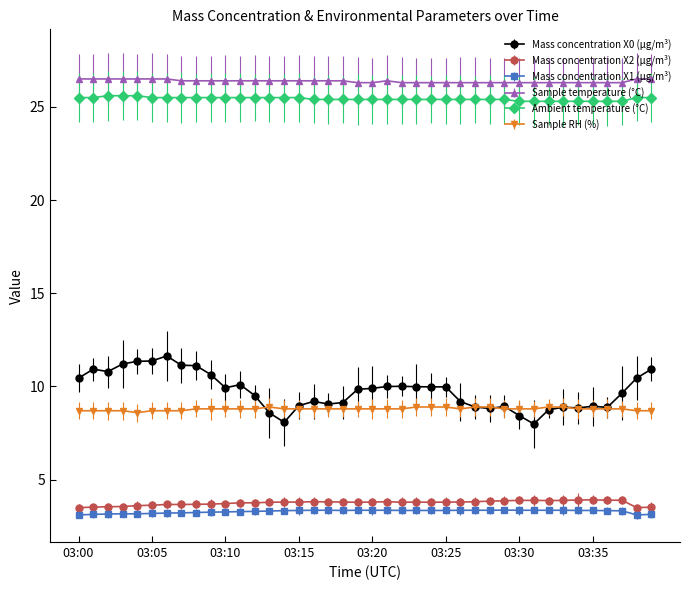

List the series in order of their peak value, highest first.

Sample temperature (°C), Ambient temperature (°C), Mass concentration X0 (μg/m³), Sample RH (%), Mass concentration X2 (μg/m³), Mass concentration X1 (μg/m³)